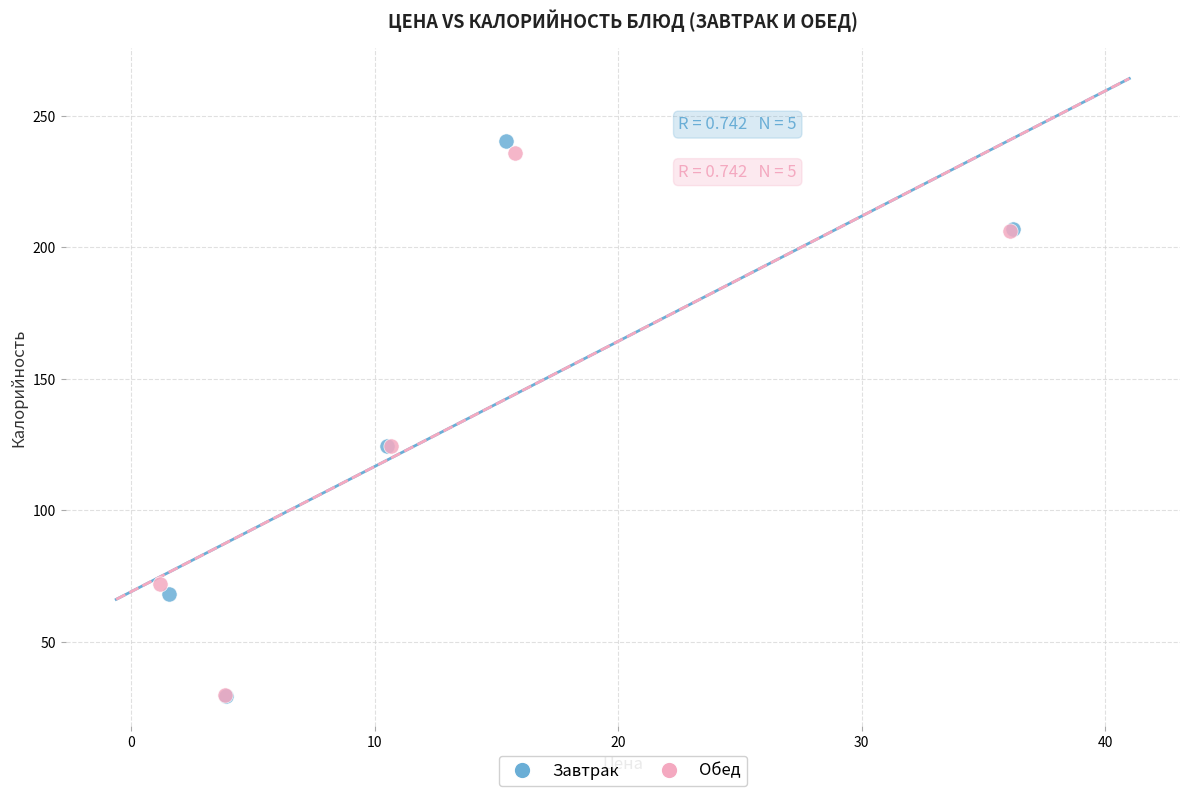

Which series has the widest spread of Y values?

Завтрак